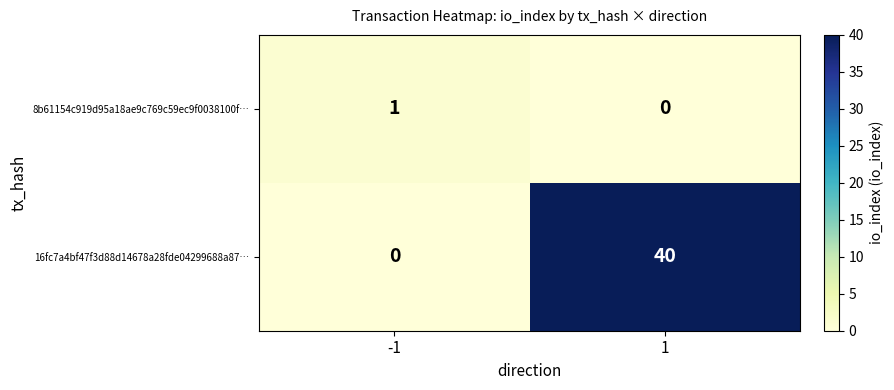

Rank the series by their average value, from highest to lowest.

16fc7a4bf47f3d88d14678a28fde04299688a87…, 8b61154c919d95a18ae9c769c59ec9f0038100f…